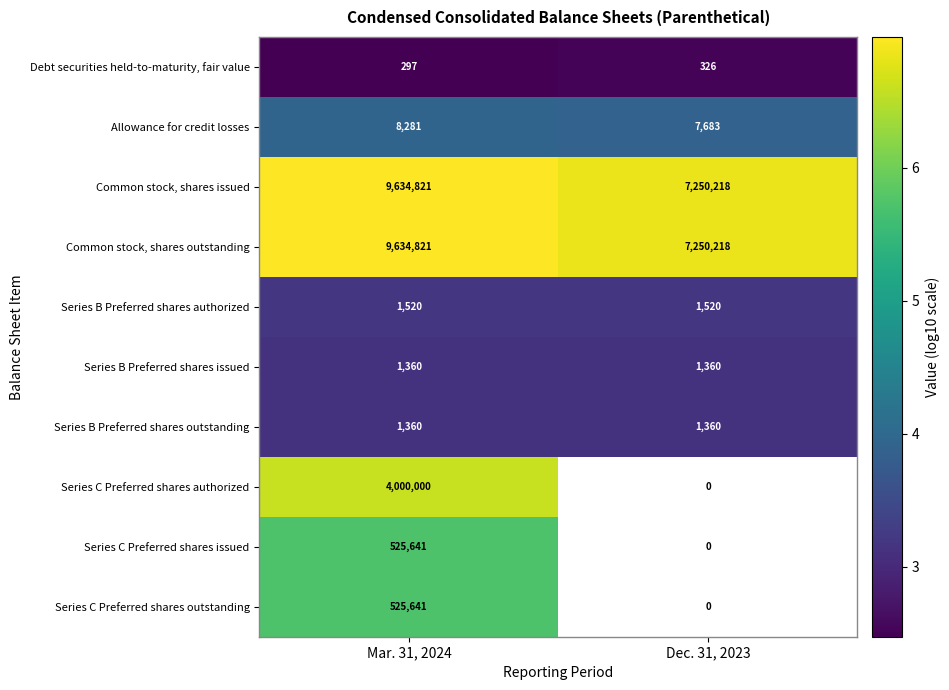

What is the maximum value for Common stock, shares issued?

9634821